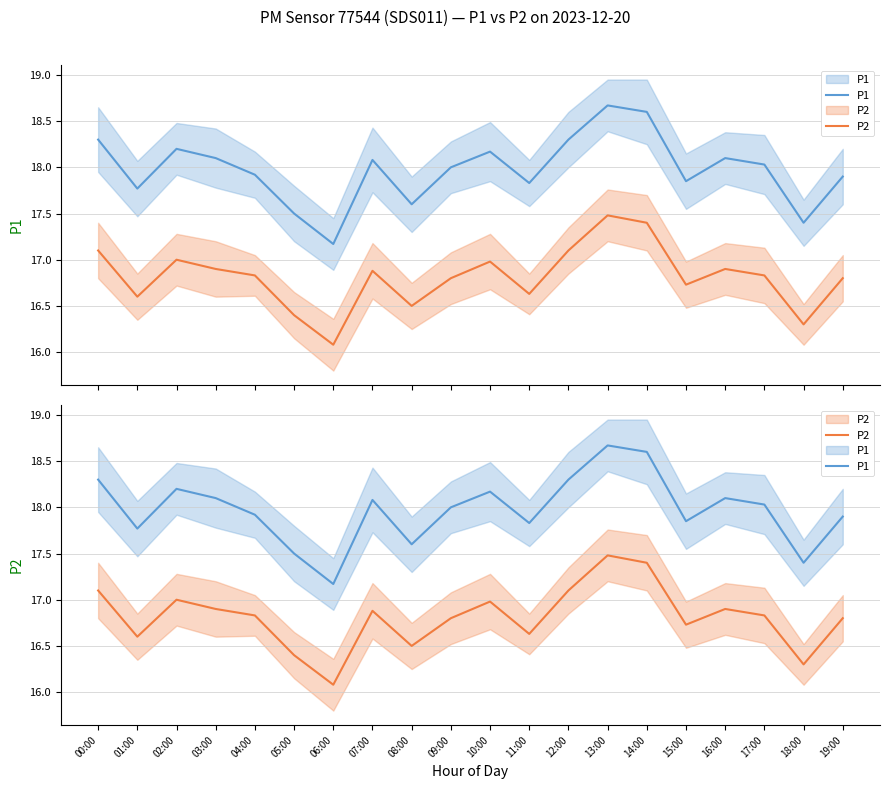

True or false: P2 and P1 cross at least once.

False